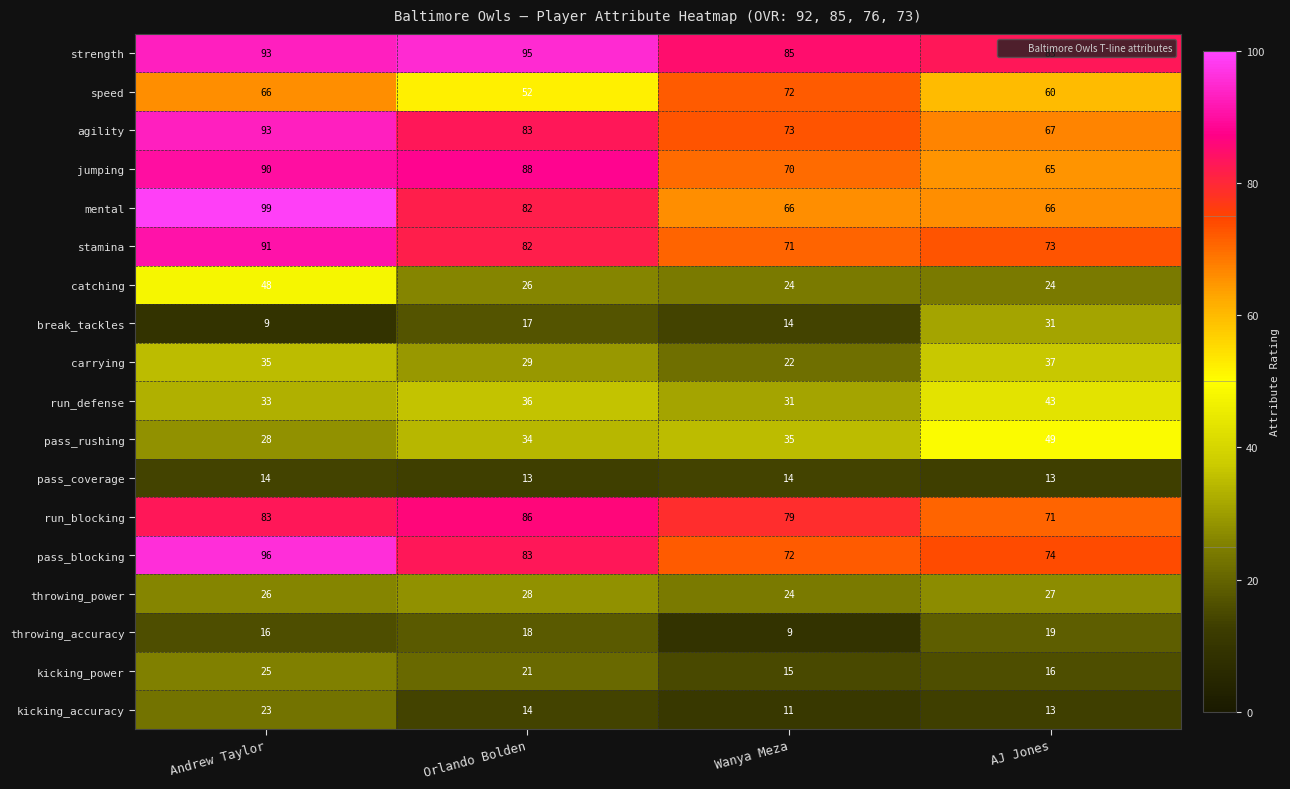

What is the smallest value displayed?

9